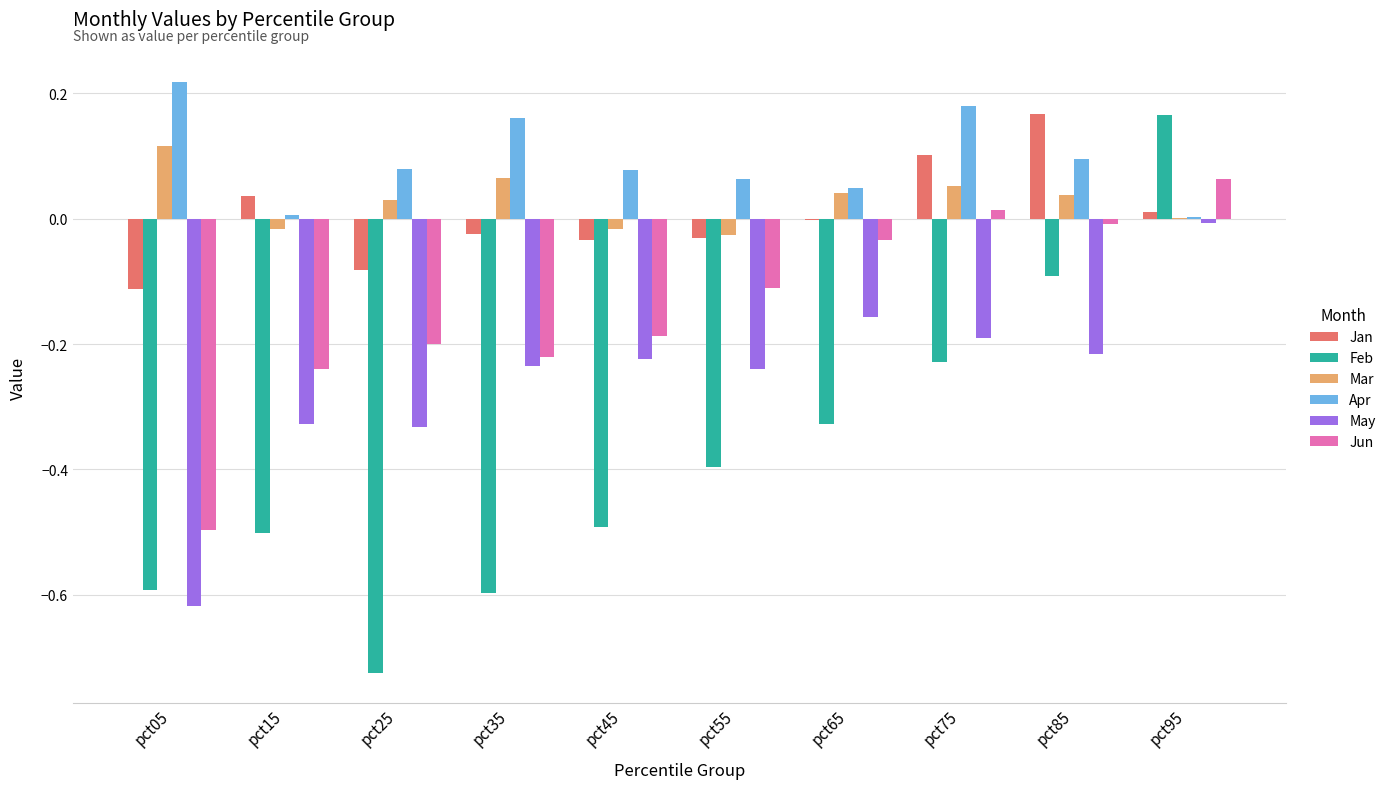

At which category does the chart reach its peak across all series?

pct05